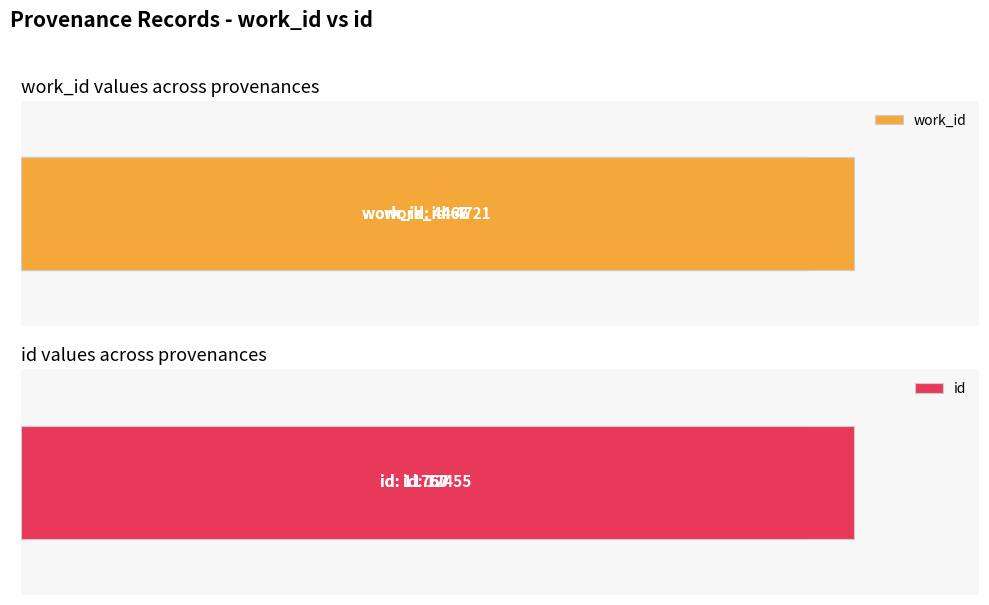

Is it true that work_id equals 8161 at 2?

False